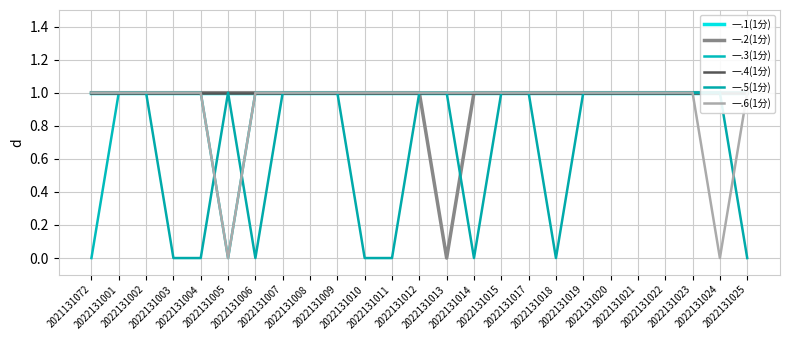

True or false: 一.4(1分) and 一.5(1分) cross at least once.

False